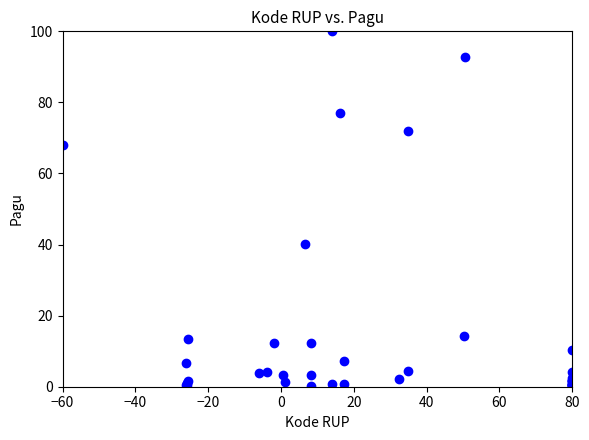

What Y value in the scatter plot is closest to 50?

40.2